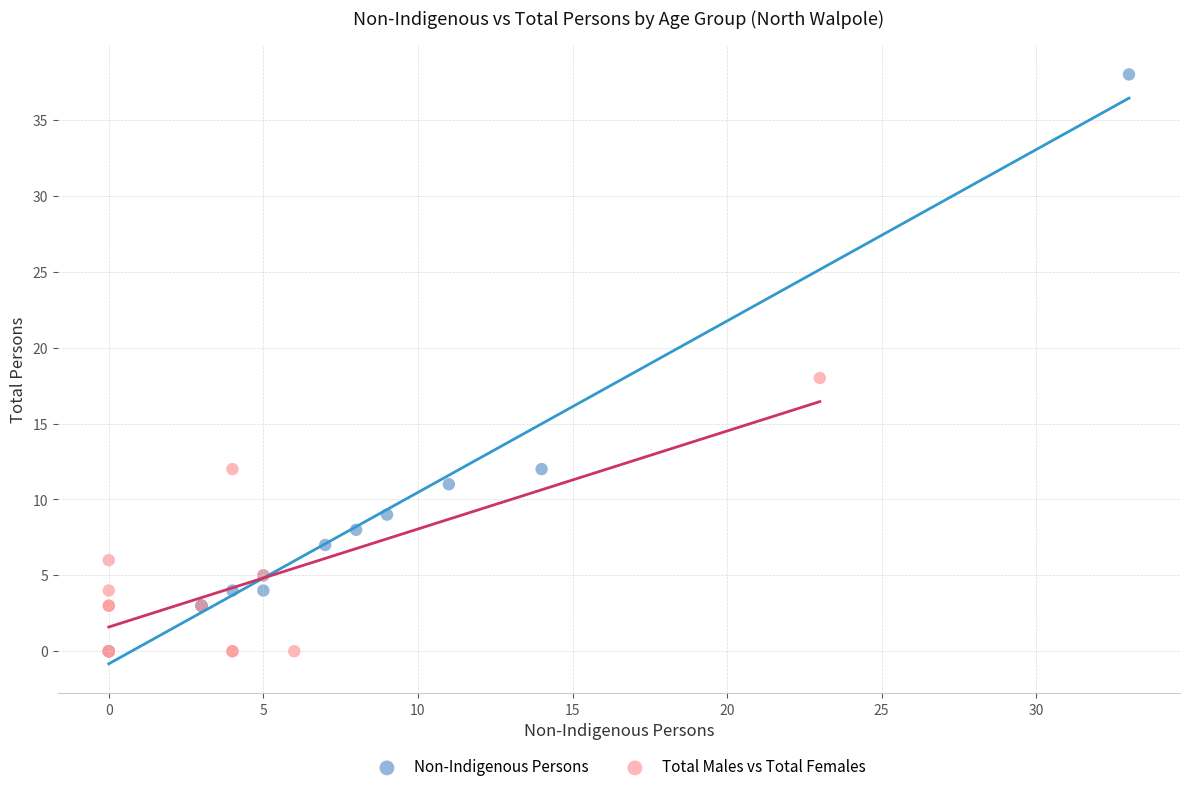

Which series contains the highest Y value?

Non-Indigenous Persons